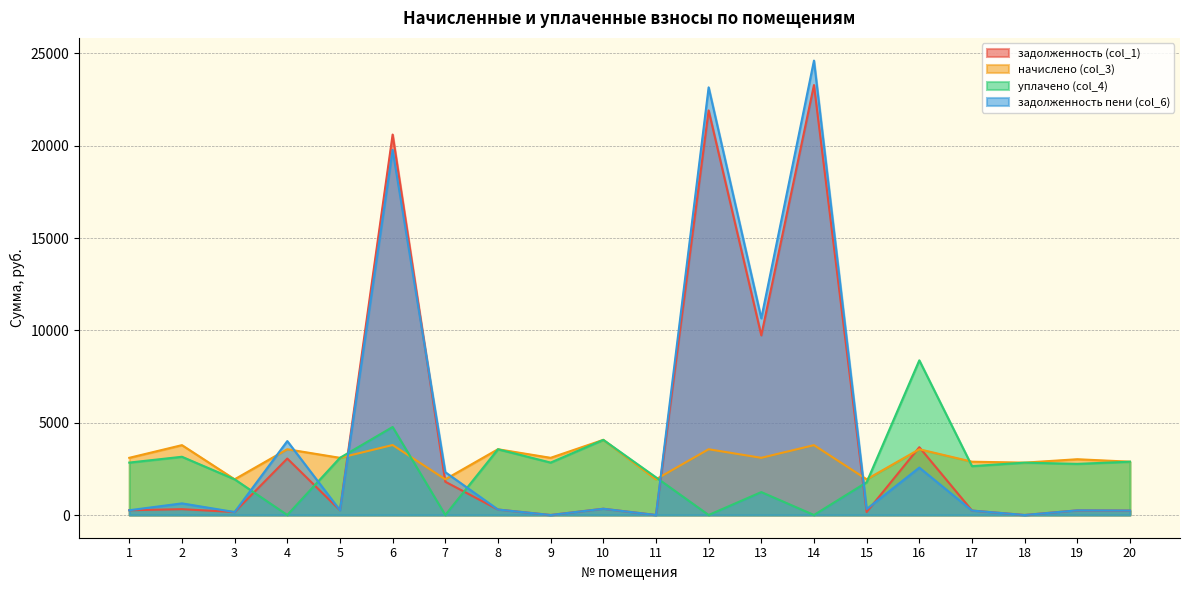

Does the chart have visible grid lines?

Yes